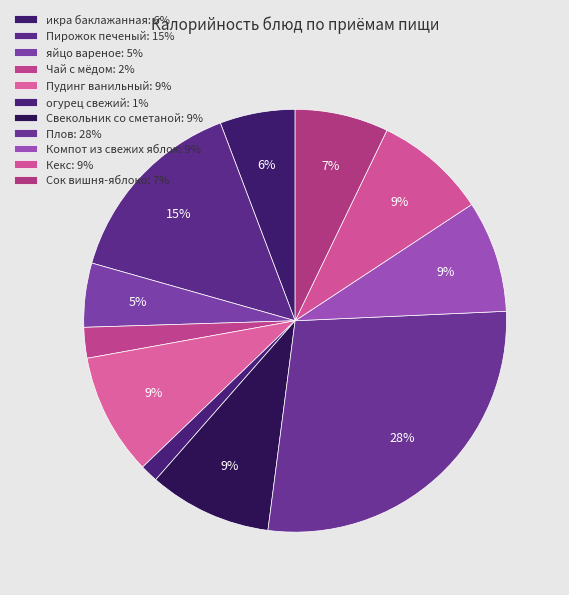

Count the number of slices in the pie.

11